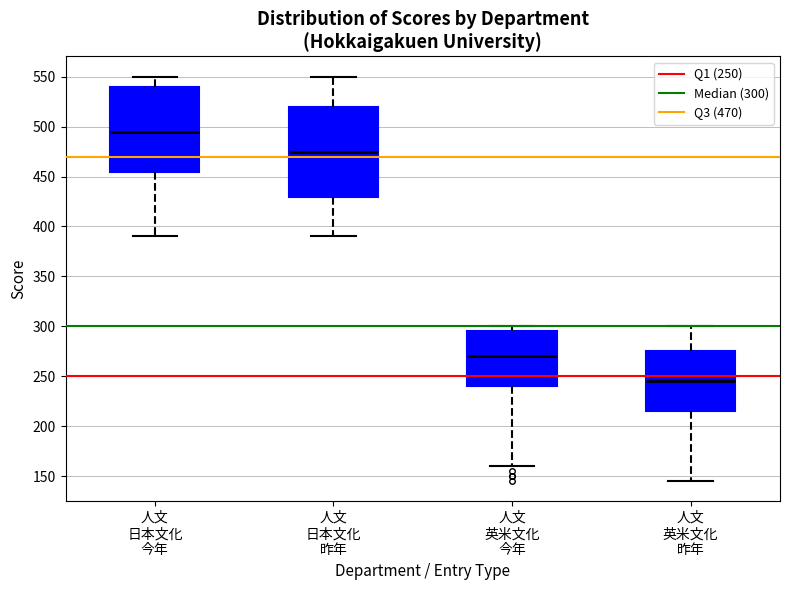

Where is the upper edge of the box for 人文 日本文化 今年 on the y-axis? The values are not printed on the chart, so give them approximately, as read against the axis.

540